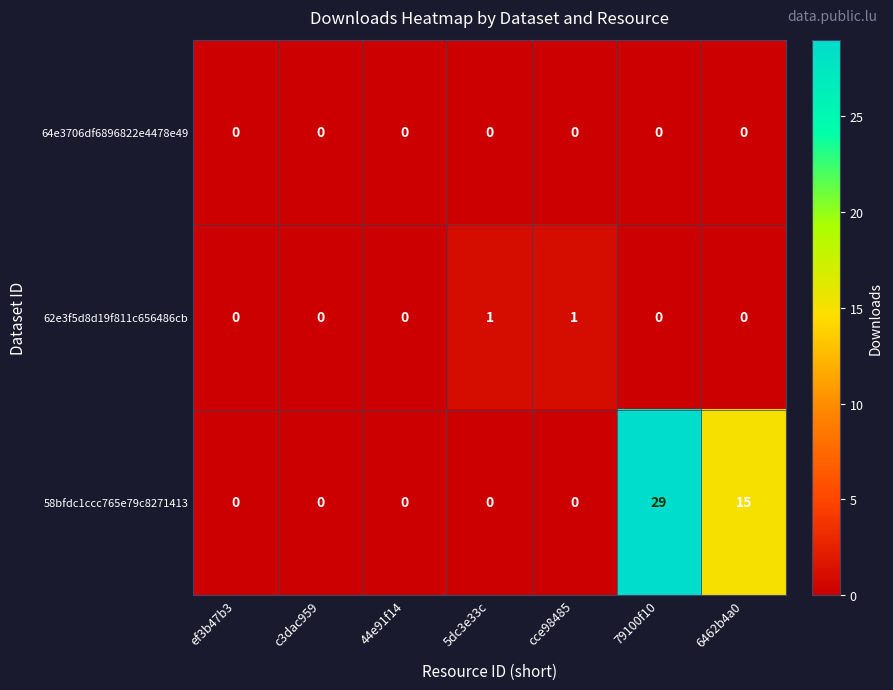

At which category is the sum across all series the highest?

79100f10